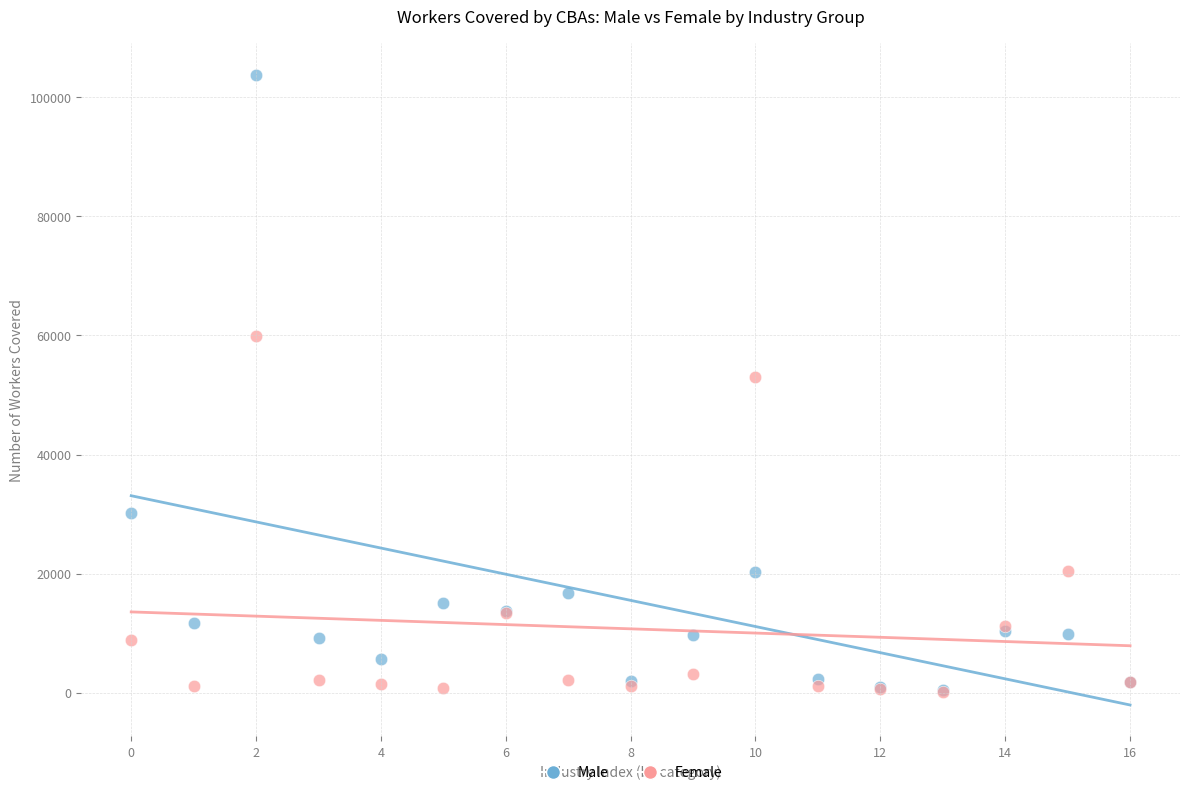

Which series reaches the maximum Y coordinate?

Male